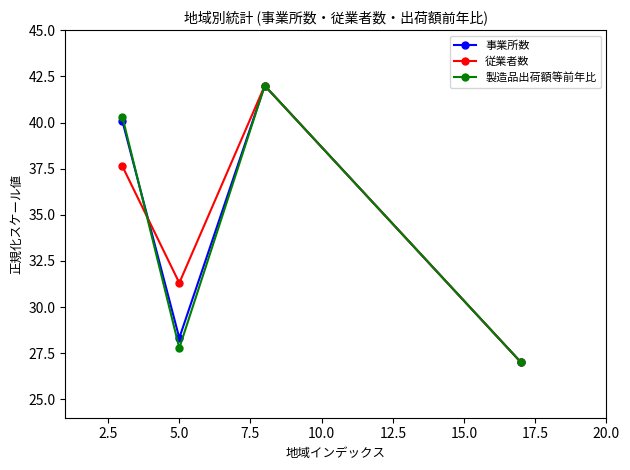

True or false: 事業所数 has more than 2 interior local peaks.

False